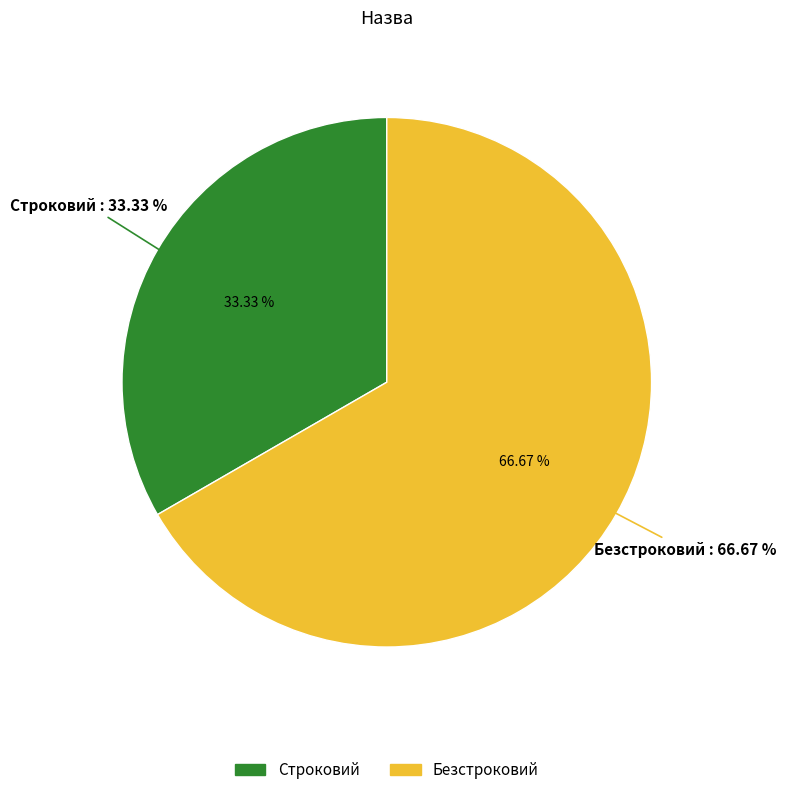

To the nearest percent, what portion does Безстроковий represent?

67%